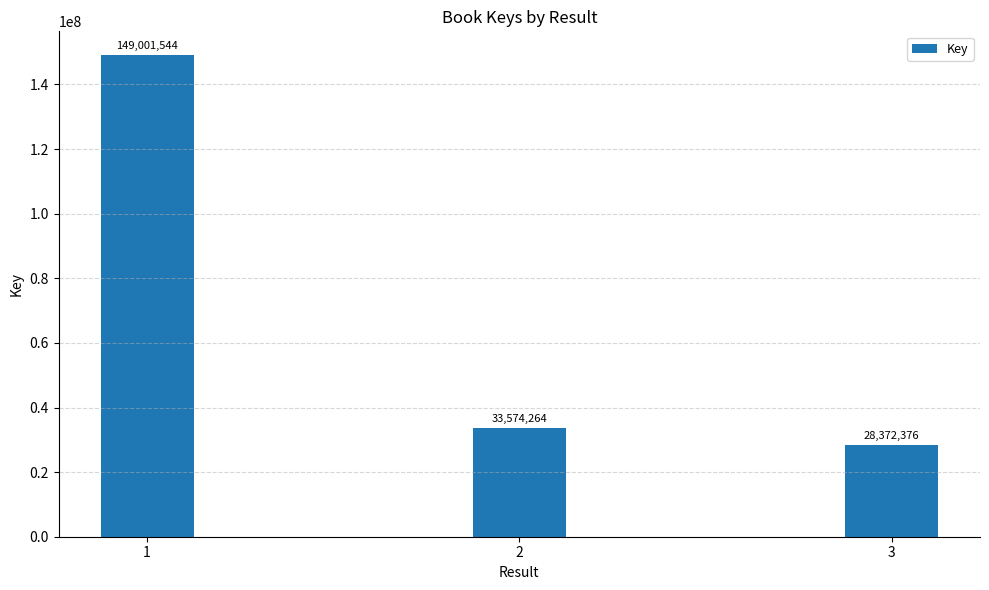

What is the value of the 2nd bar from the left?

33574264